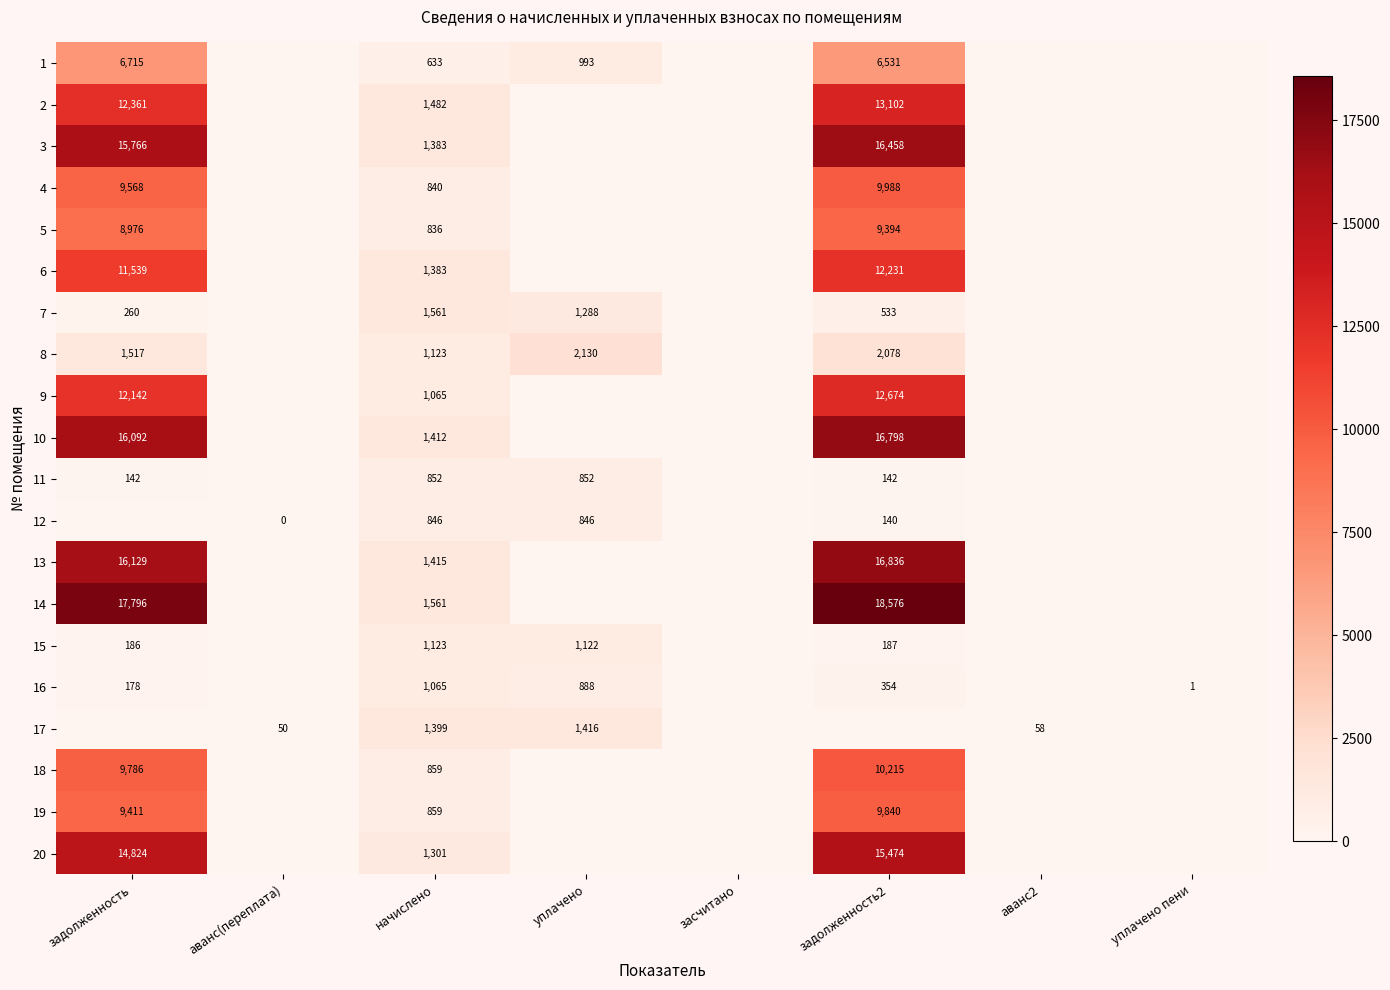

True or false: 14 has a value of 18576 at задолженность2.

True